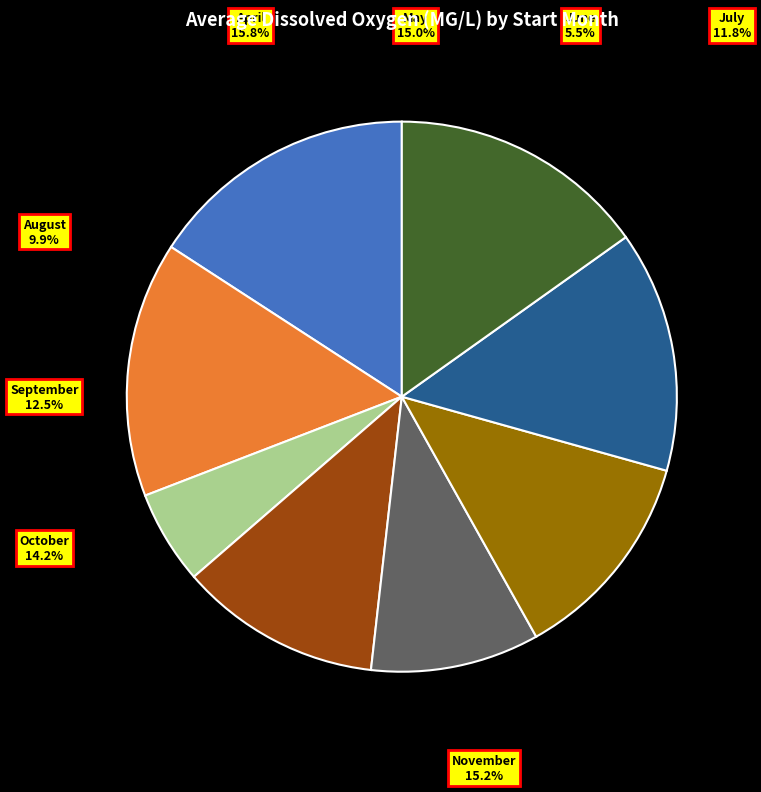

How many segments does this pie chart have?

8